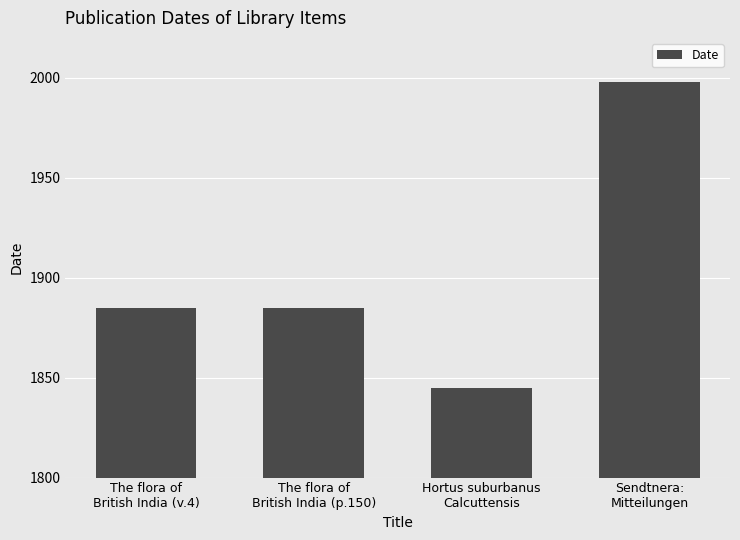

How many bars are there in total?

4